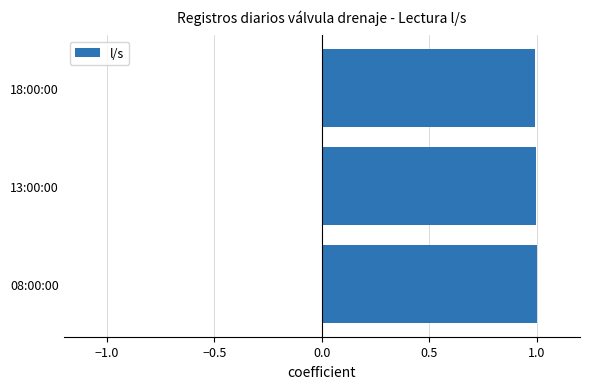

Are the bars grouped side by side (vs. stacked)?

No